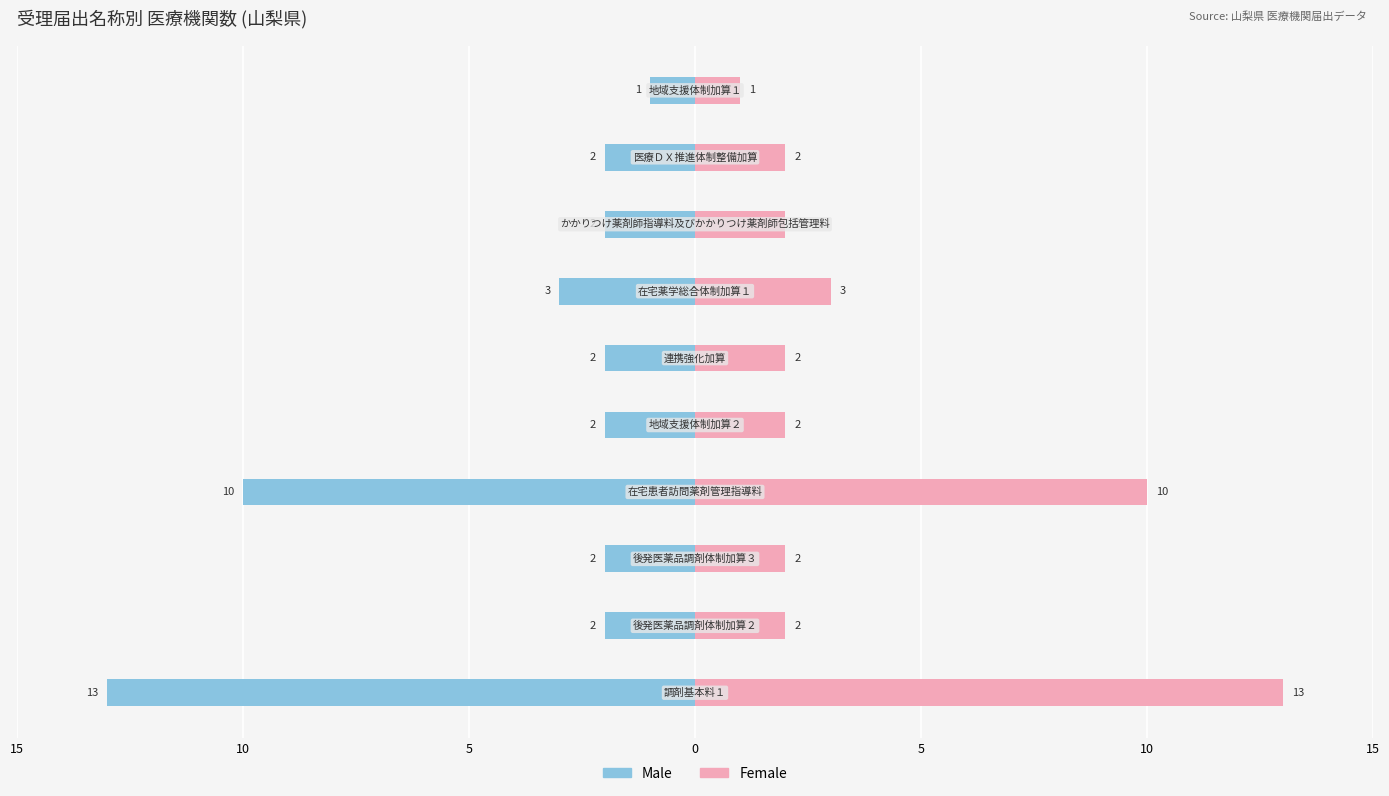

At how many categories does at least one series exceed 7?

2